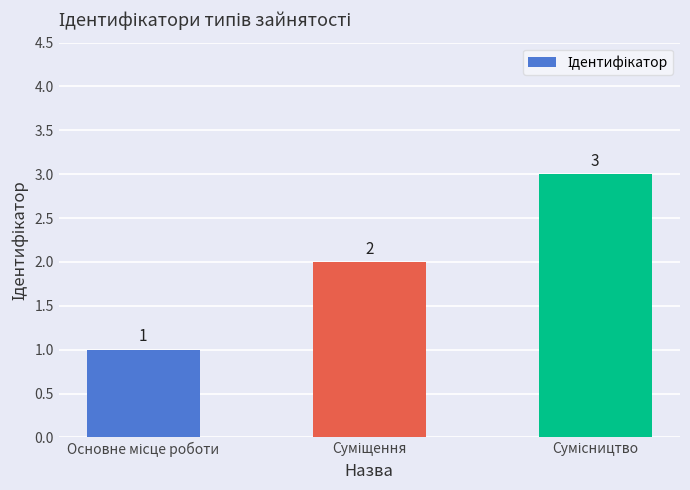

What is the maximum value shown in the chart?

3